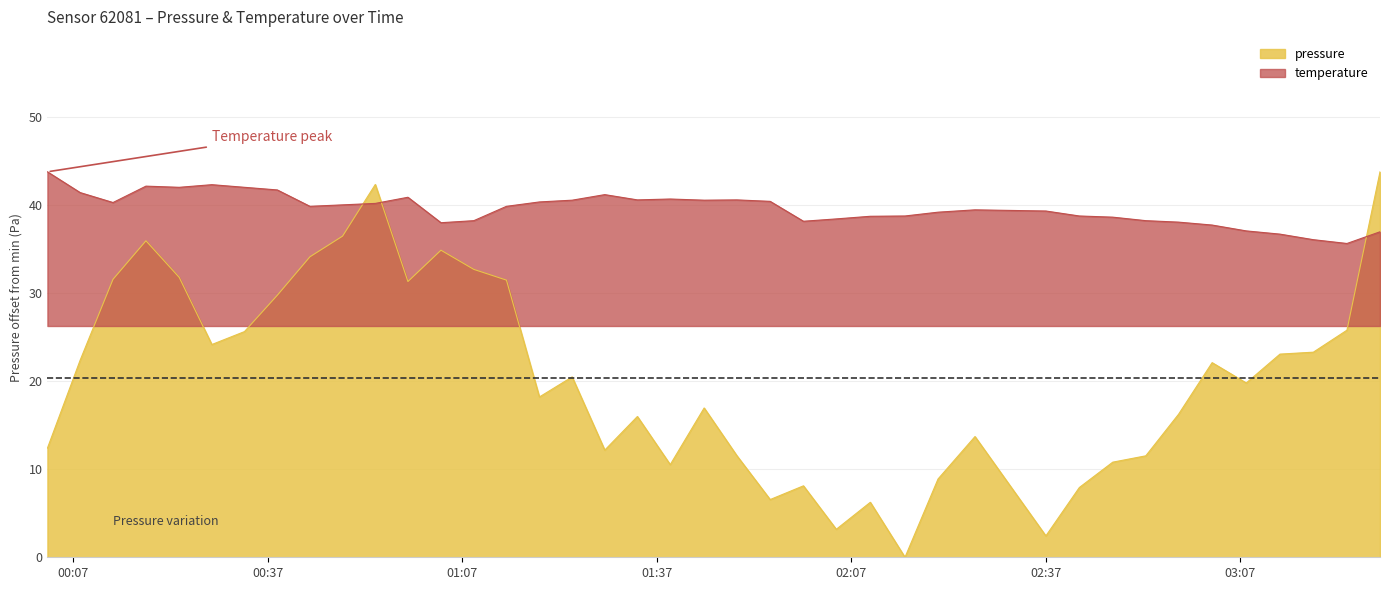

At which category is the sum across all series the highest?

2023-02-22T00:53:34